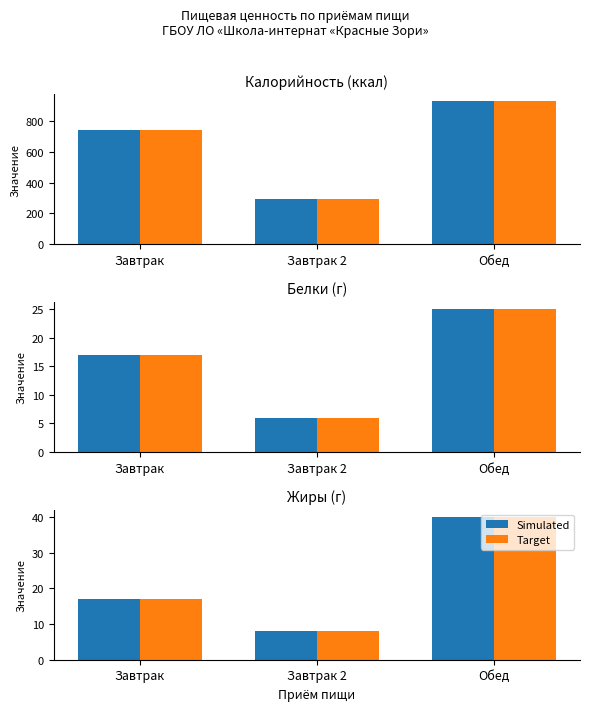

What are all the series names shown in the legend?

Simulated, Target